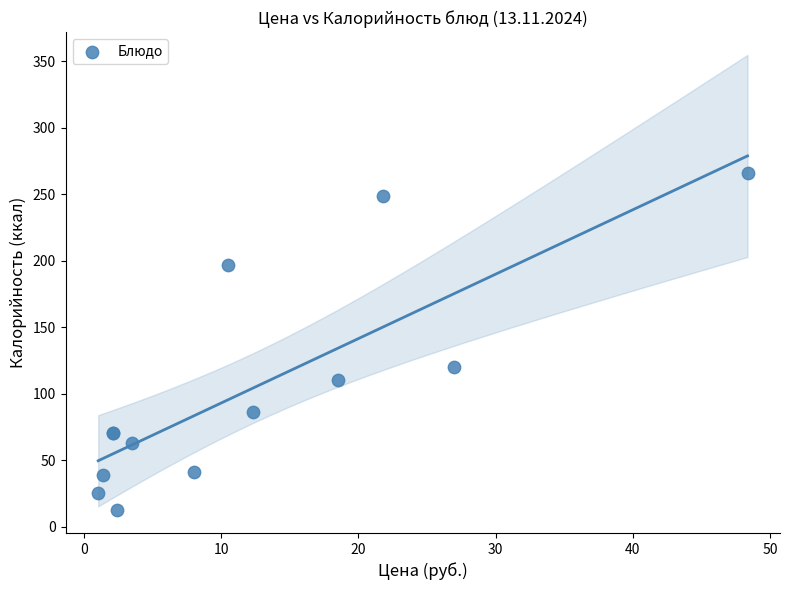

What Y value in the scatter plot is closest to 139?

119.9